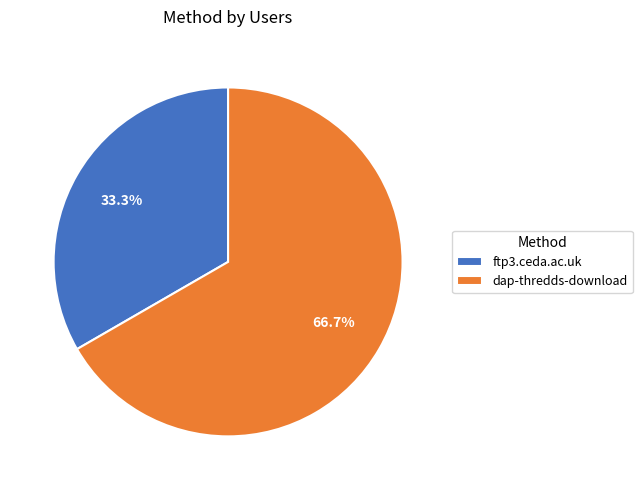

Do ftp3.ceda.ac.uk and dap-thredds-download together represent more than half of the pie?

Yes